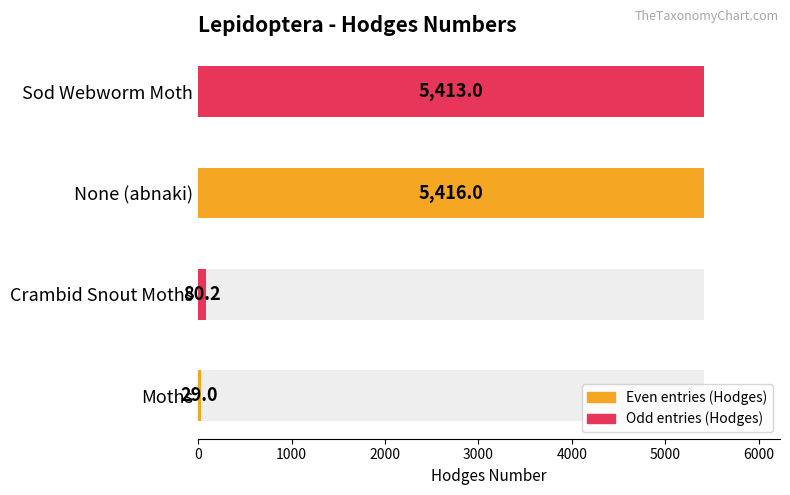

How many bars are there in total?

4